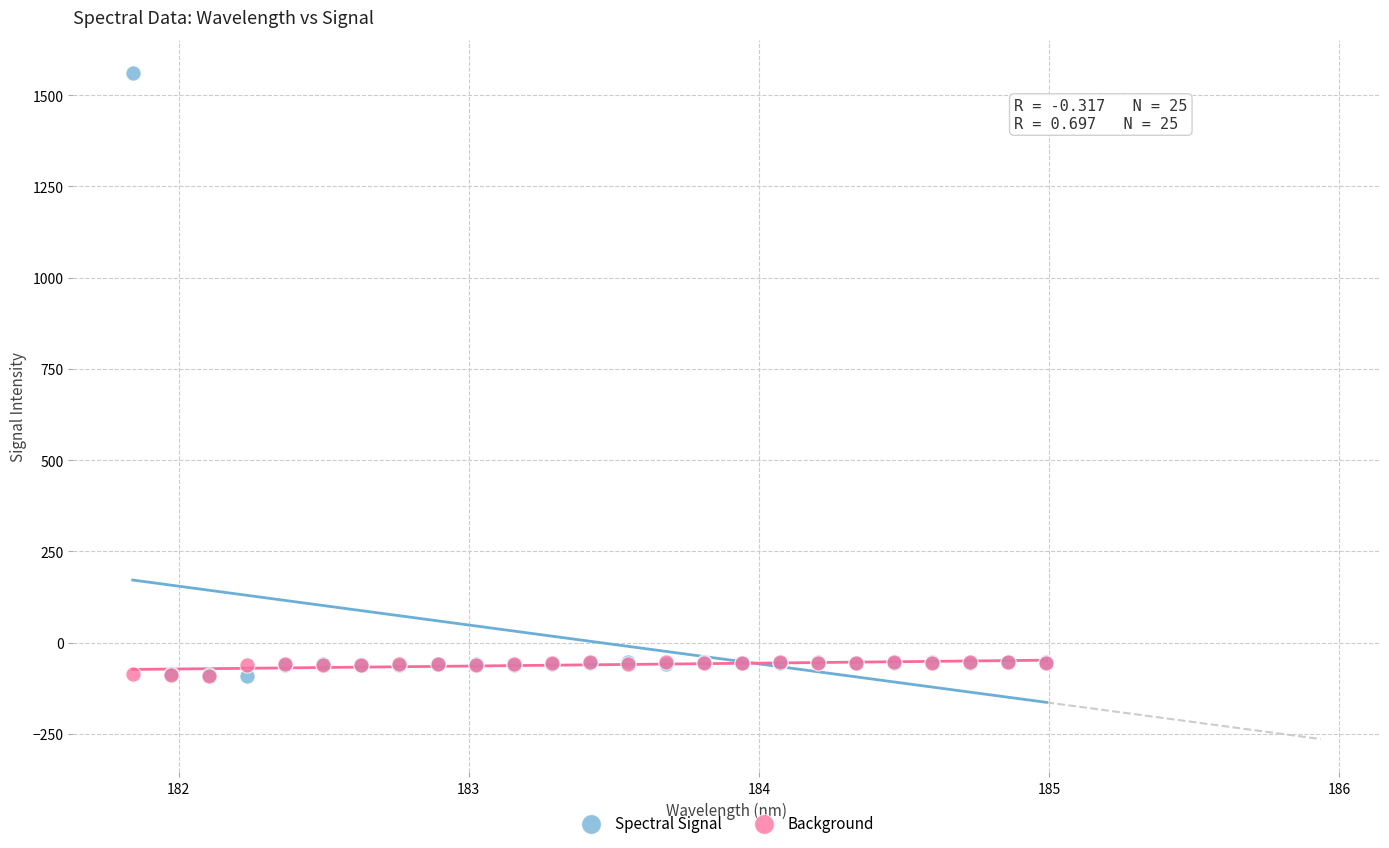

What are all the series names shown in the legend?

Spectral Signal, Background